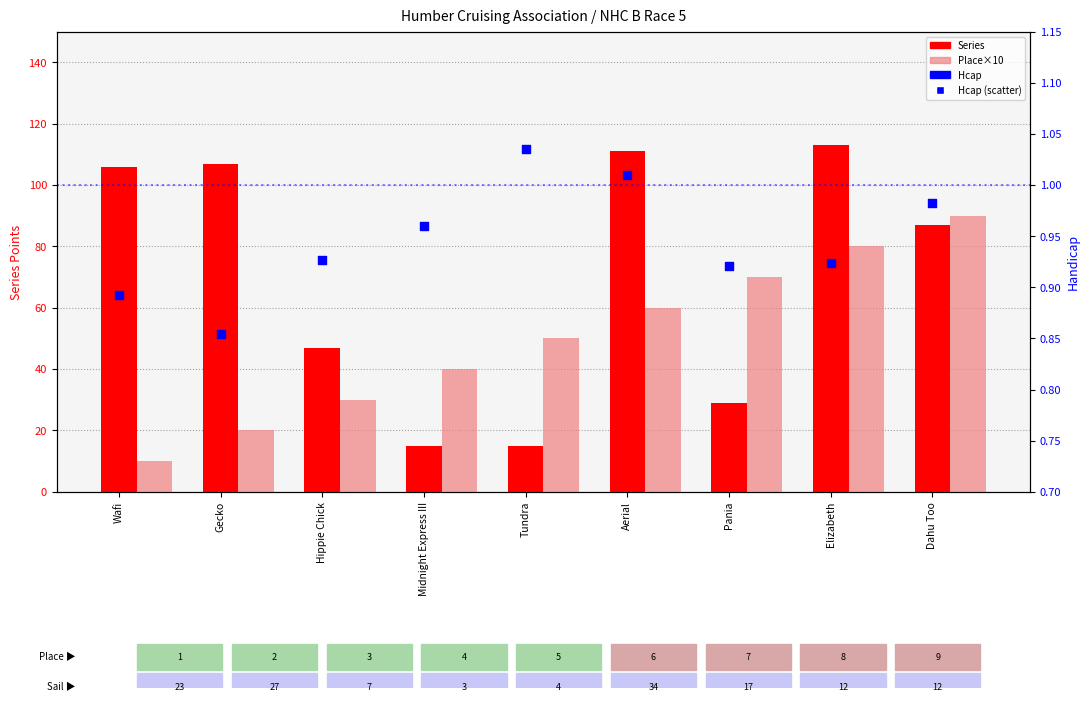

What is the total value across all series at Elizabeth?

193.9